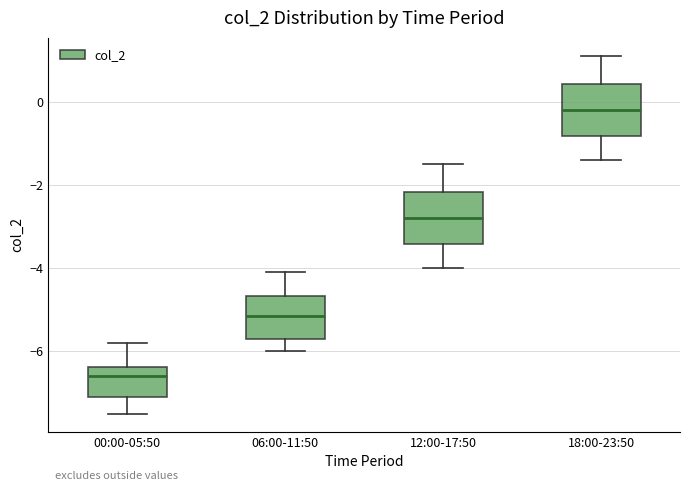

Reading left to right, read every box against the y-axis: the position of its median line, the range the box covers, and the ends of its whiskers. The values are not printed on the chart, so give them approximately, as read against the axis.

00:00-05:50: median -6.6, box -7.0 to -6.4, whiskers -7.4 to -5.8
06:00-11:50: median -5.2, box -5.6 to -4.6, whiskers -6.0 to -4.0
12:00-17:50: median -2.8, box -3.4 to -2.2, whiskers -4.0 to -1.4
18:00-23:50: median -0.2, box -0.8 to 0.4, whiskers -1.4 to 1.2